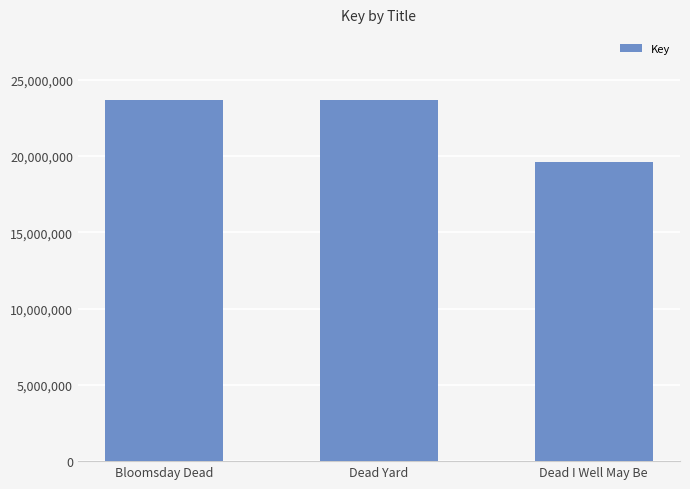

What is the greatest value displayed?

23669535